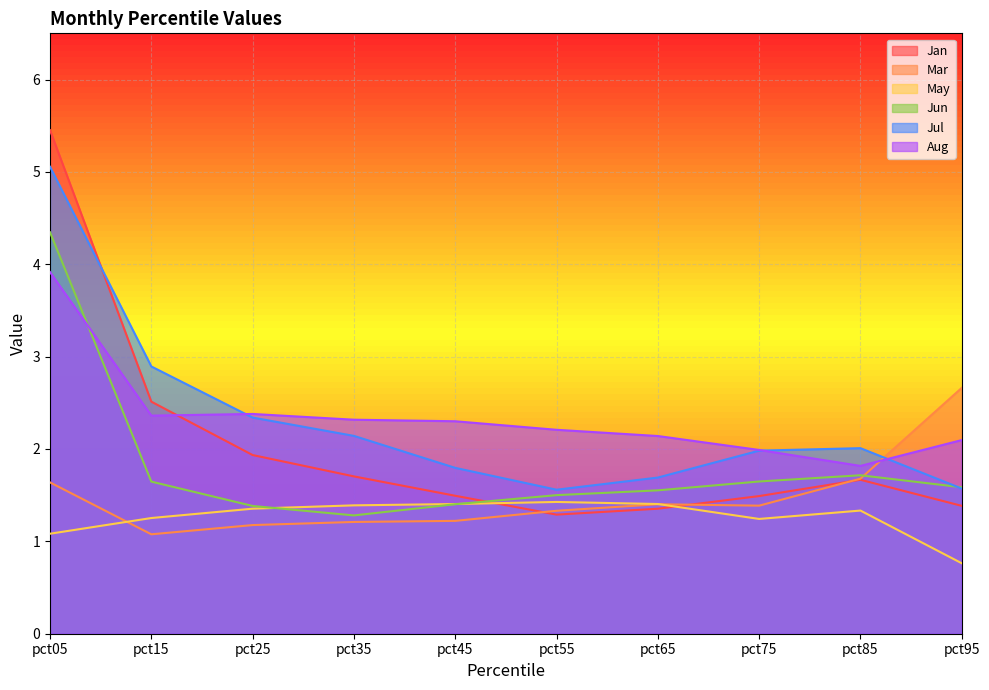

Rank the series at pct45 from highest to lowest value.

Aug, Jul, Jan, May, Jun, Mar